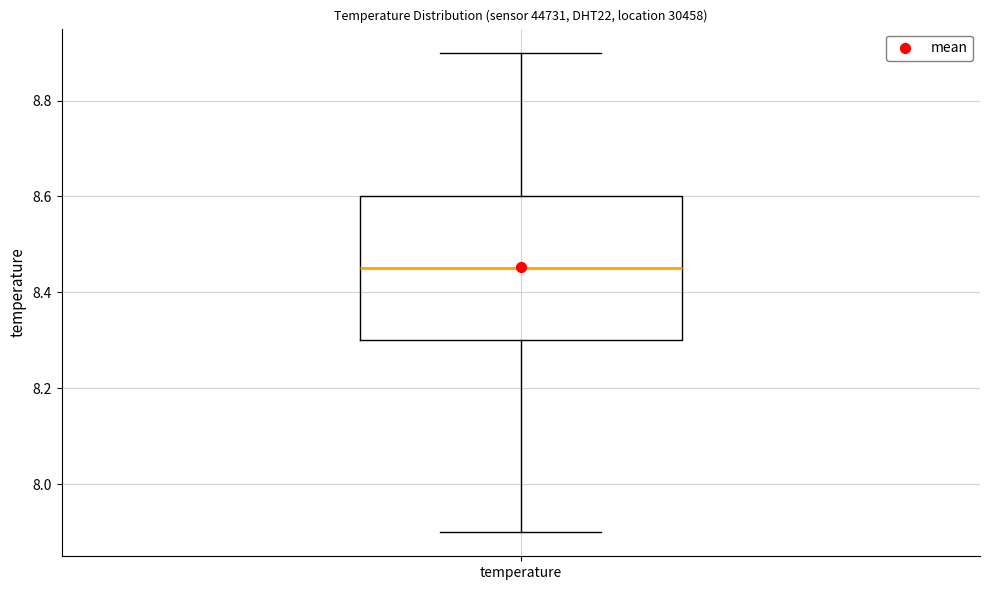

Where is the lower edge of the box for temperature on the y-axis? The values are not printed on the chart, so give them approximately, as read against the axis.

8.30